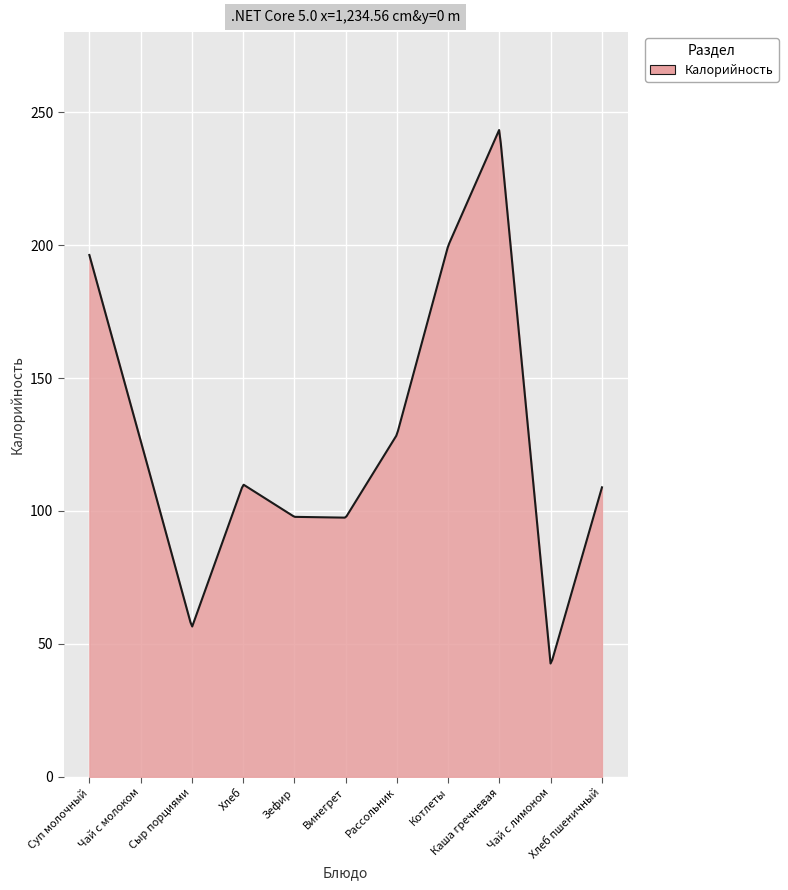

How many categories are shown in the chart?

300